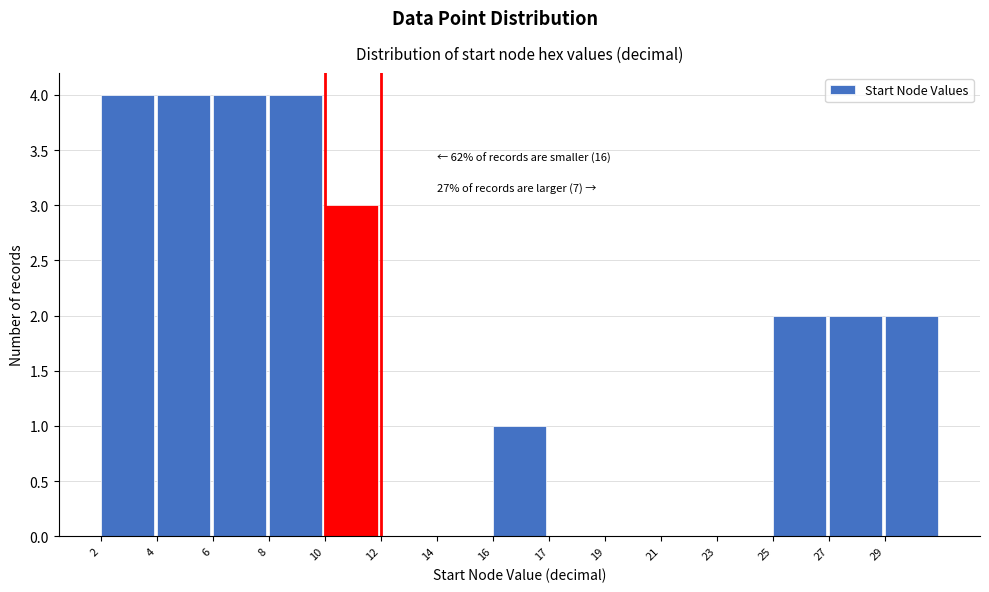

Reading right to left, what are all the values shown in this chart?

29=2	27=2	25=2	23=0	21=0	19=0	17=0	16=1	14=0	12=0	10=3	8=4	6=4	4=4	2=4